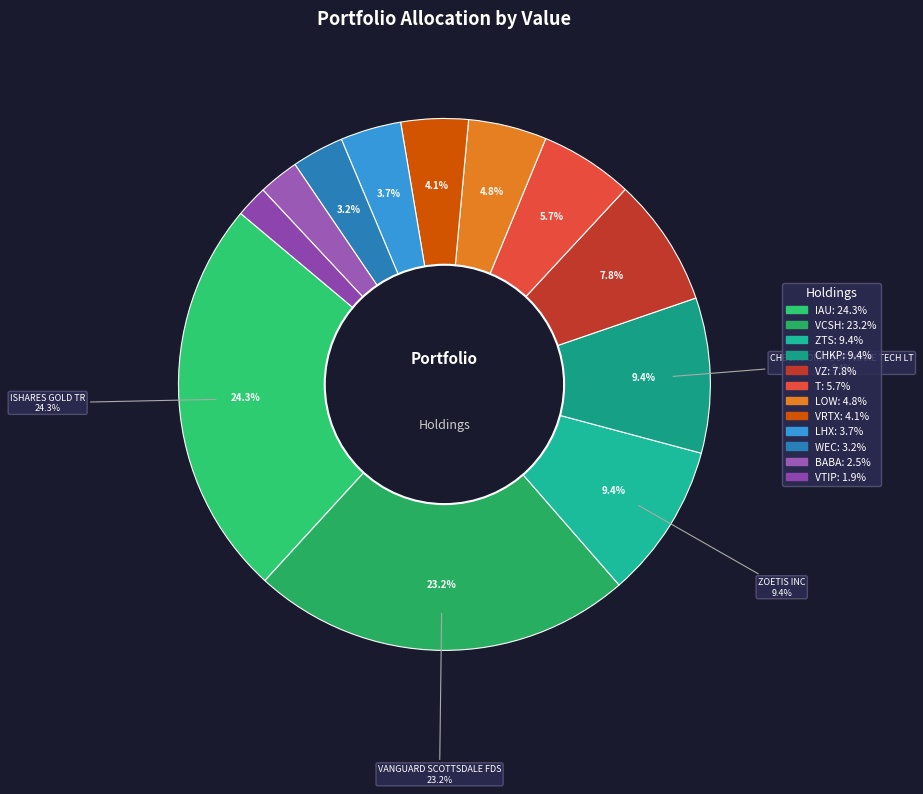

What percentage is the L3HARRIS TECHNOLOGIES INC slice, to the nearest percent?

4%